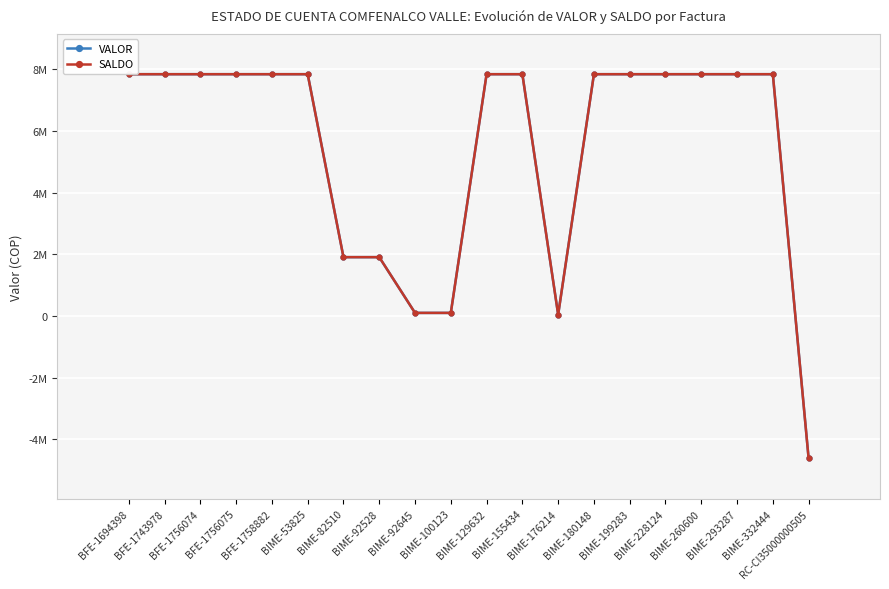

What are all the series names shown in the legend?

VALOR, SALDO